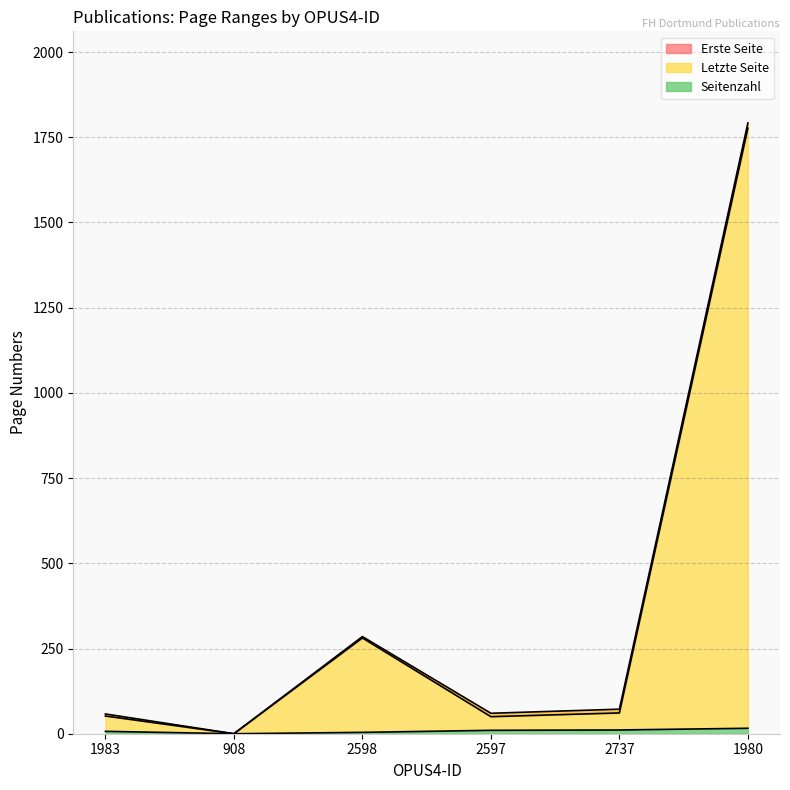

True or false: Seitenzahl and Letzte Seite cross at least once.

False